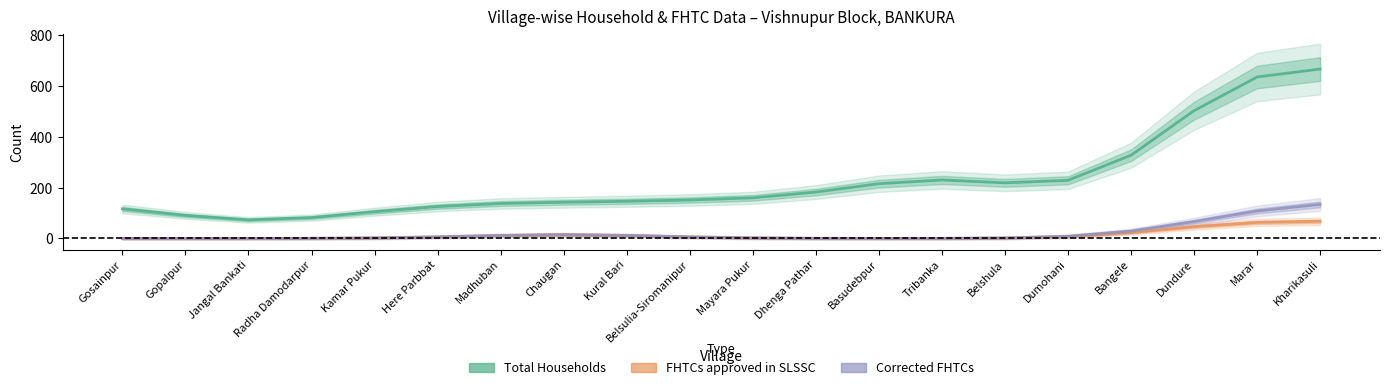

What is the label of the 5th point from the right?

Dumohani